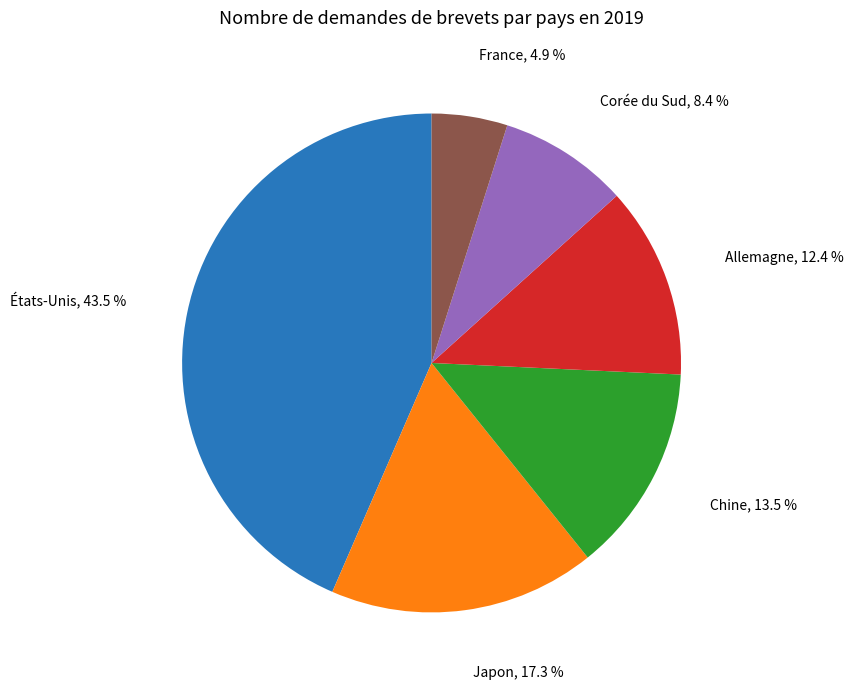

Is it true that Japon is 28% of the pie?

False